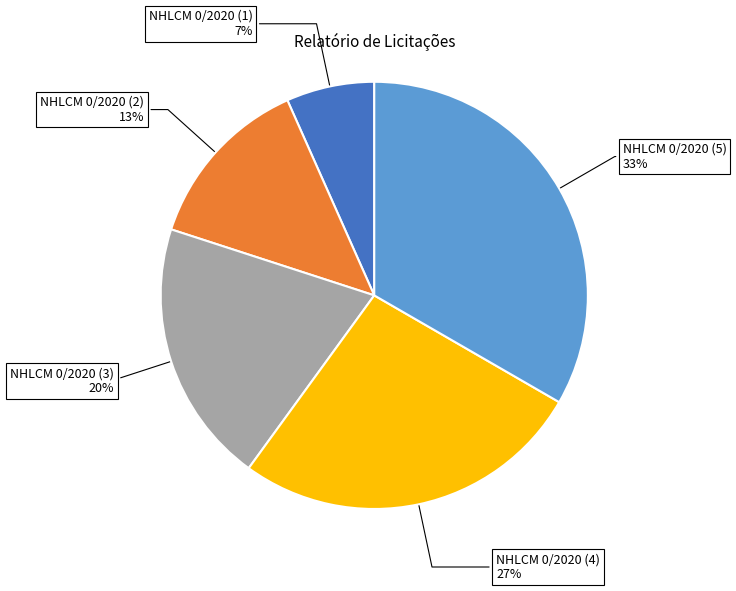

Is there a majority slice in this chart?

No